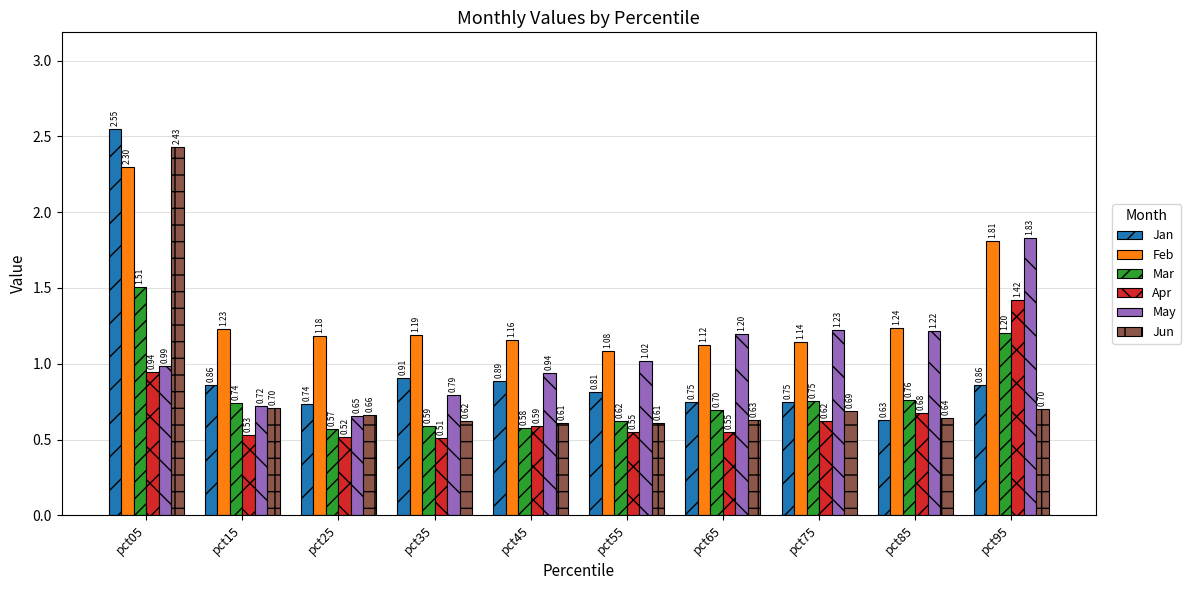

Which category has the lowest value across all series?

pct35